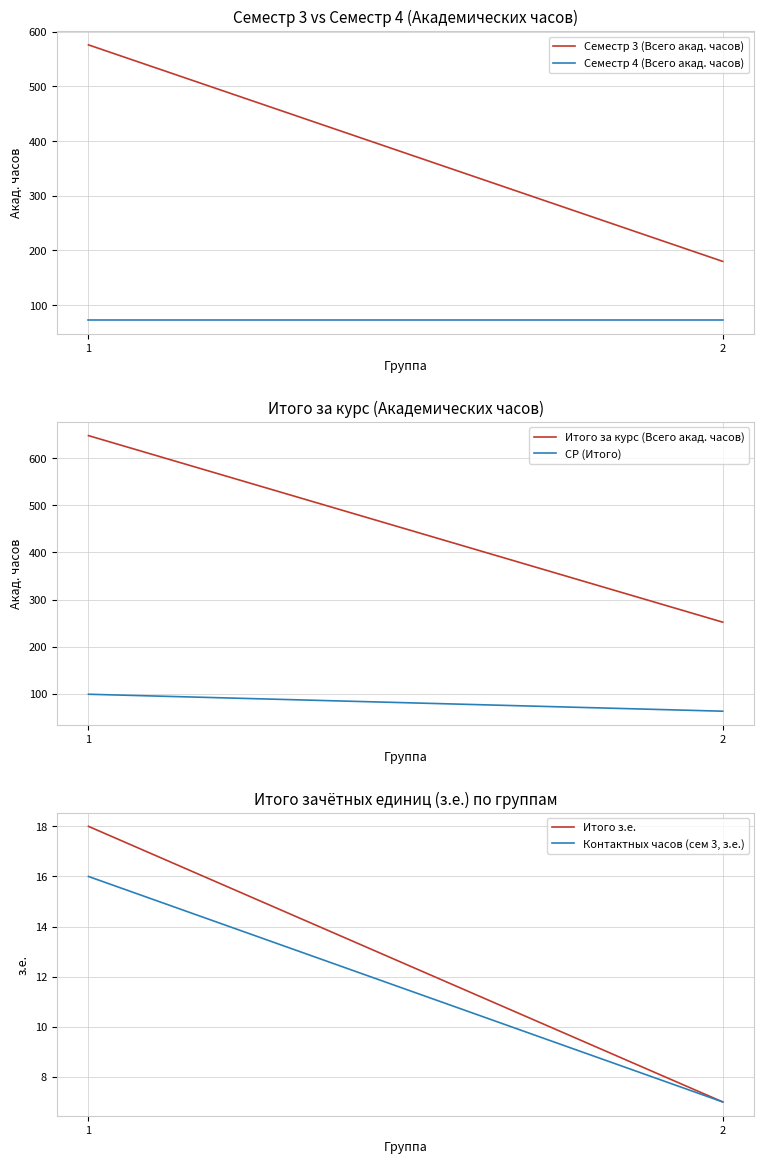

What is the minimum value shown in the chart?

7